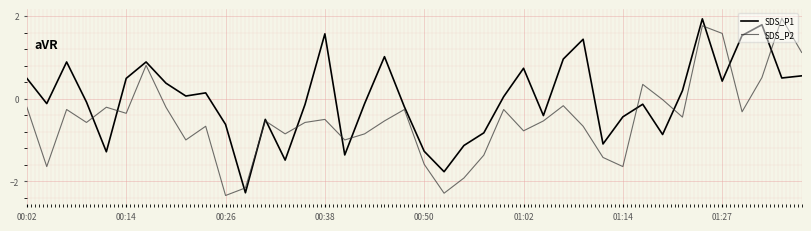

Rank the series by their average value, from lowest to highest.

SDS_P2, SDS_P1